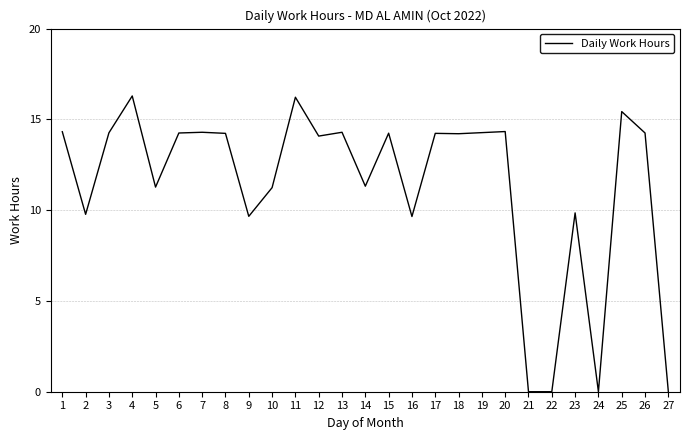

What is the difference between the values at 21 and 3?

14.3